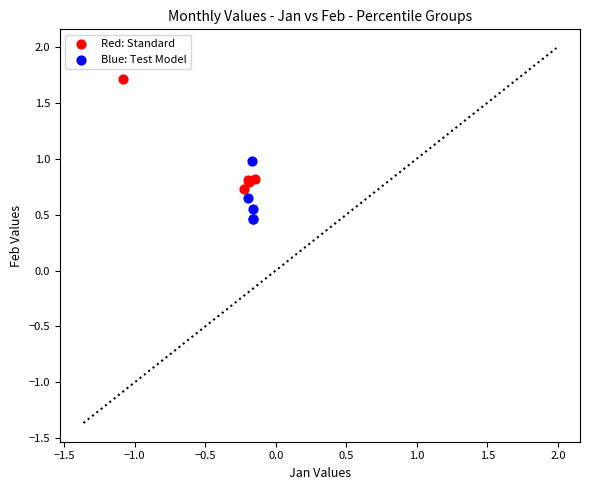

Which series reaches the maximum Y coordinate?

Red: Standard